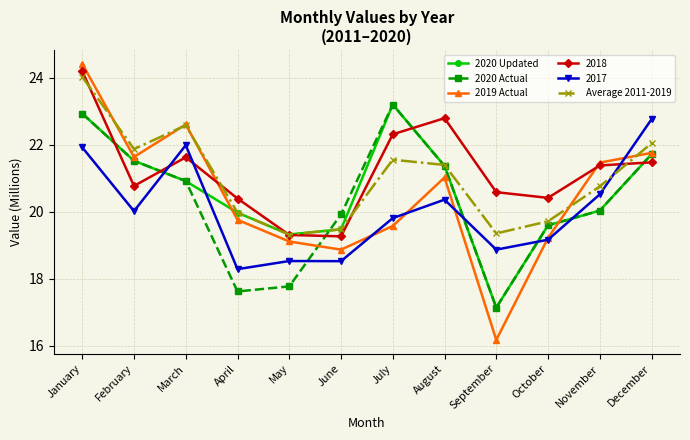

What are all the series names shown in the legend?

2020 Updated, 2020 Actual, 2019 Actual, 2018, 2017, Average 2011-2019